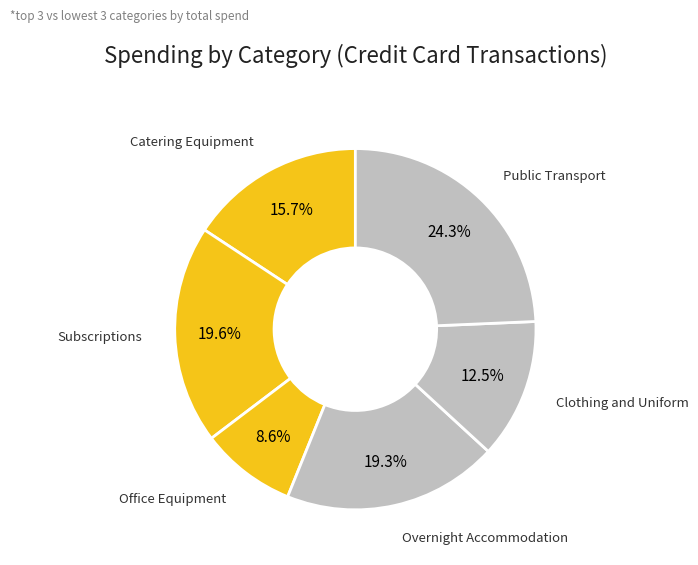

How many slices are in this pie chart?

6